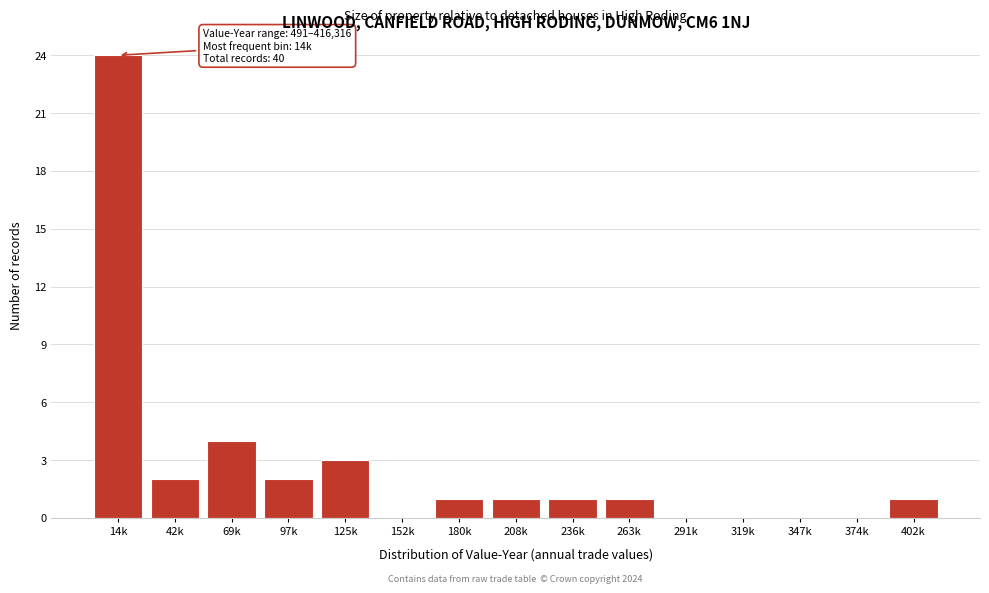

Reading left to right, transcribe all the data shown in this chart.

14k=24	42k=2	69k=4	97k=2	125k=3	152k=0	180k=1	208k=1	236k=1	263k=1	291k=0	319k=0	347k=0	374k=0	402k=1